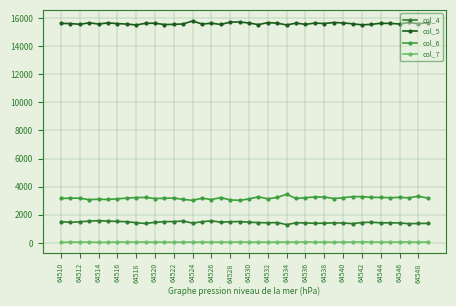

What is the difference between the maximum and minimum values in the col_7 series?

34